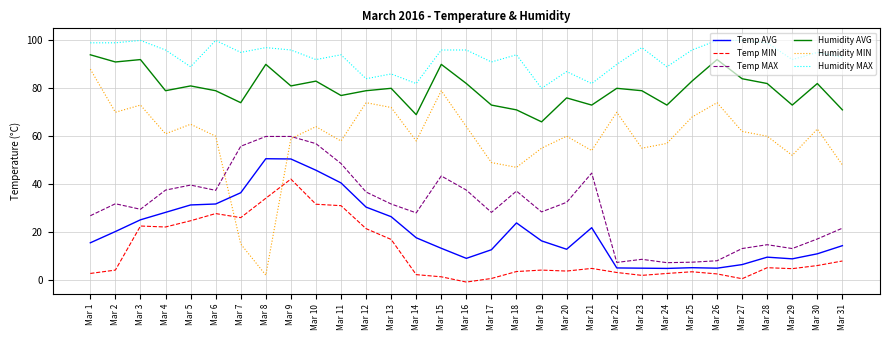

At which category is the sum across all series the highest?

Mar 9